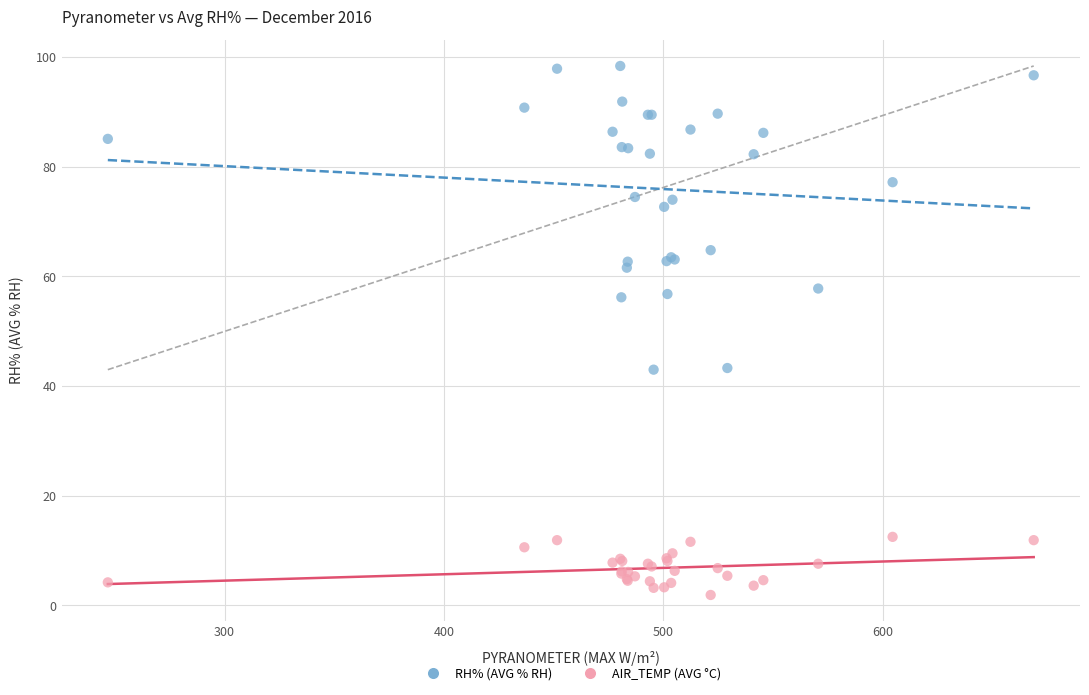

Which series reaches the minimum Y coordinate?

AIR_TEMP (AVG °C)